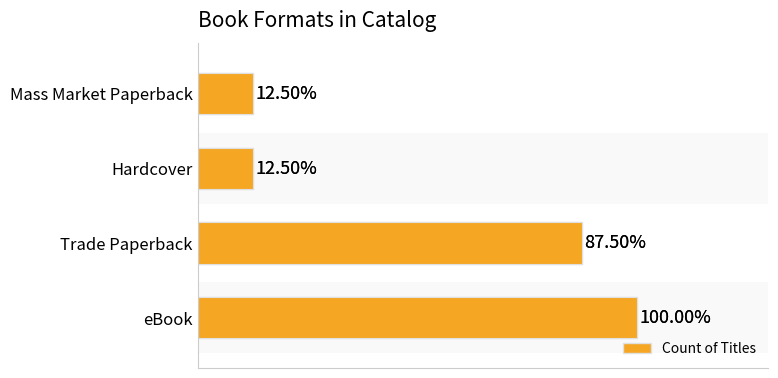

What is the change in value from eBook to Mass Market Paperback?

-7